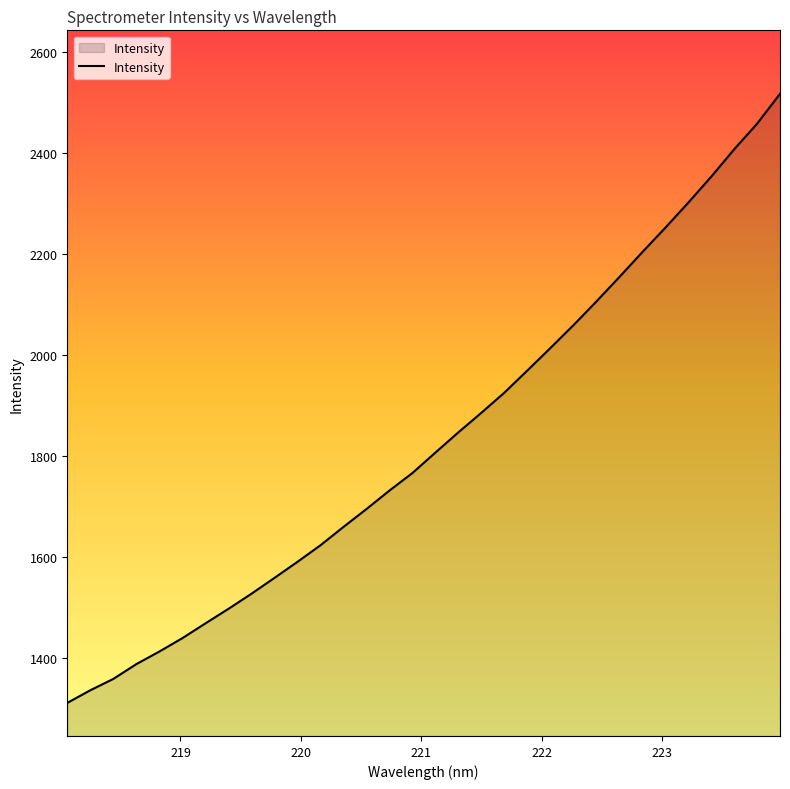

What is the average value?

1831.8